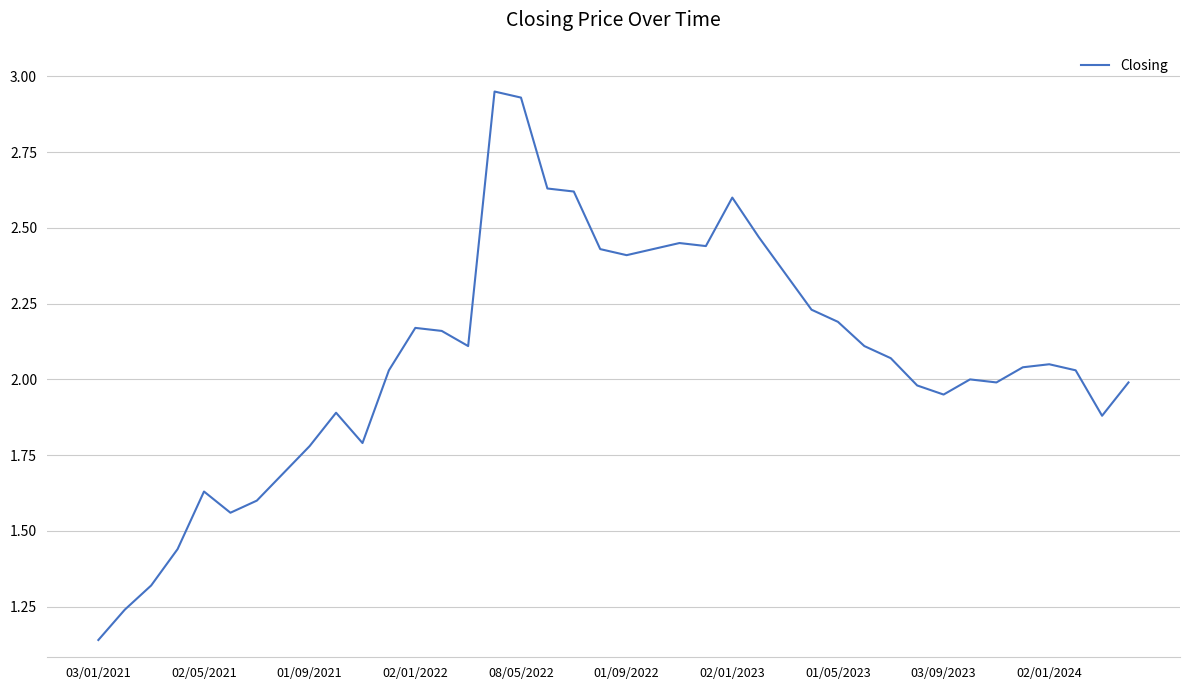

What is the difference between the maximum and minimum values?

1.8